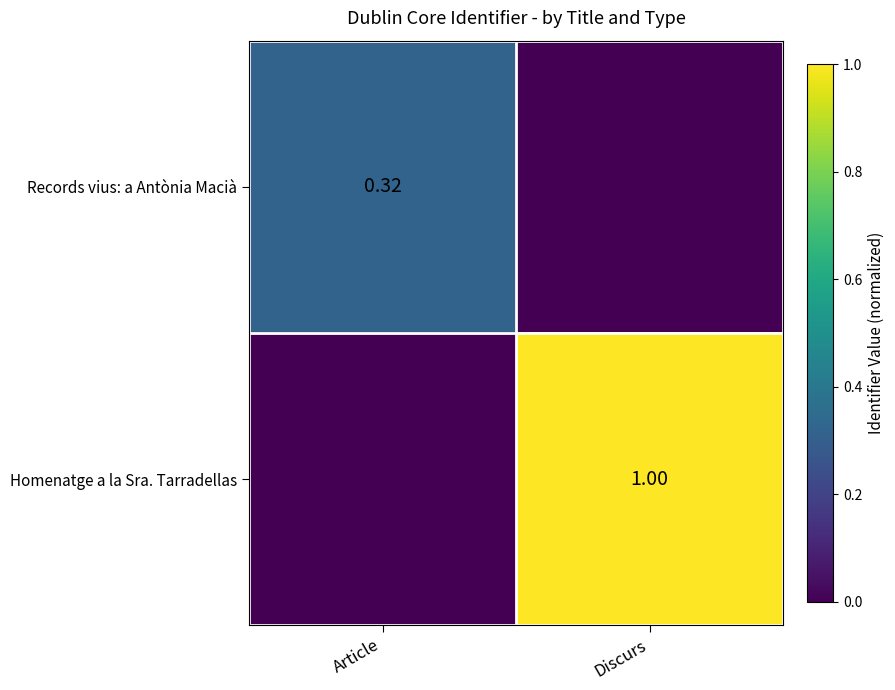

What is the average value of the Records vius: a Antònia Macià series?

0.2